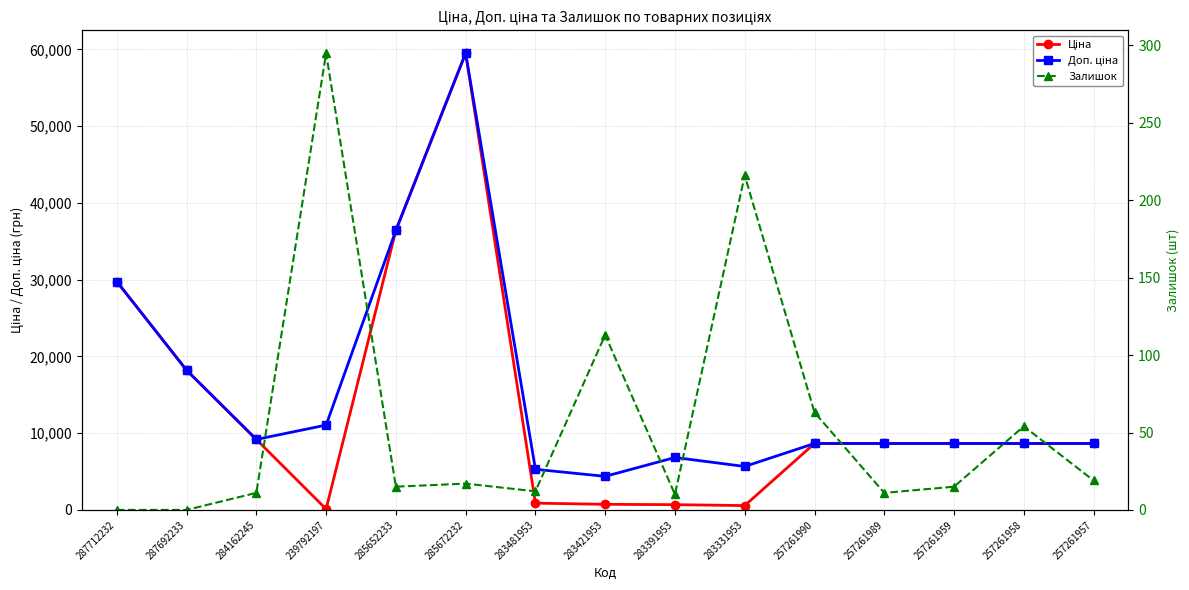

True or false: Залишок and Ціна intersect in this chart.

True